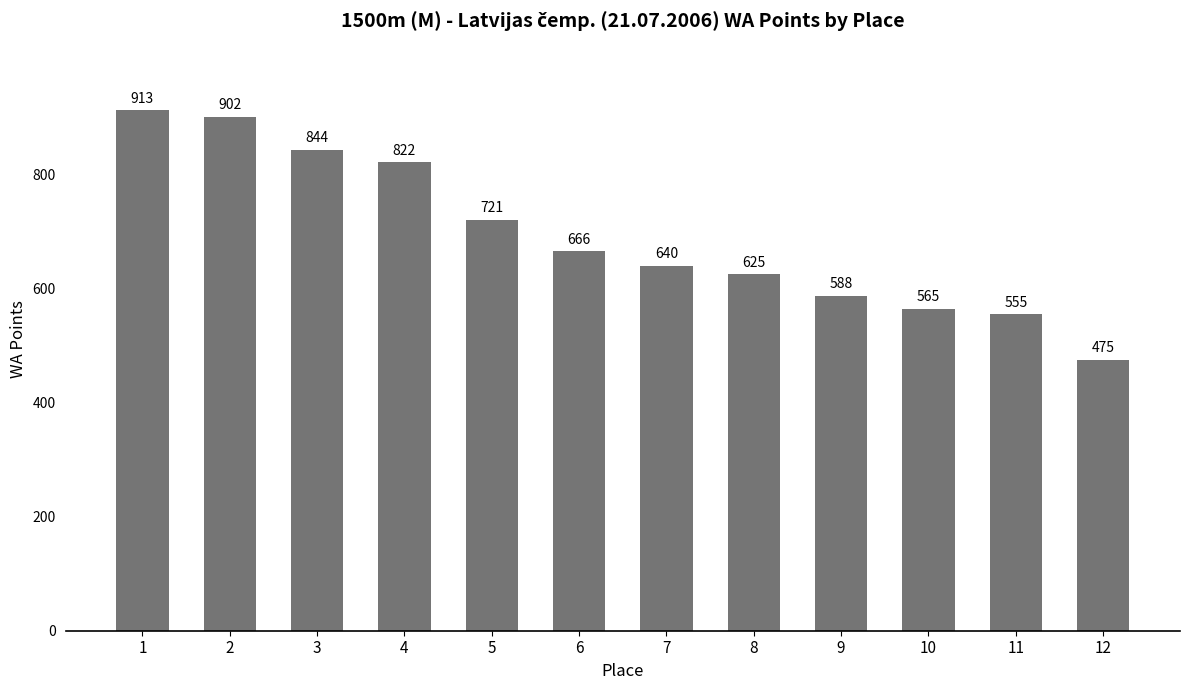

At which label does the data first exceed 666?

1